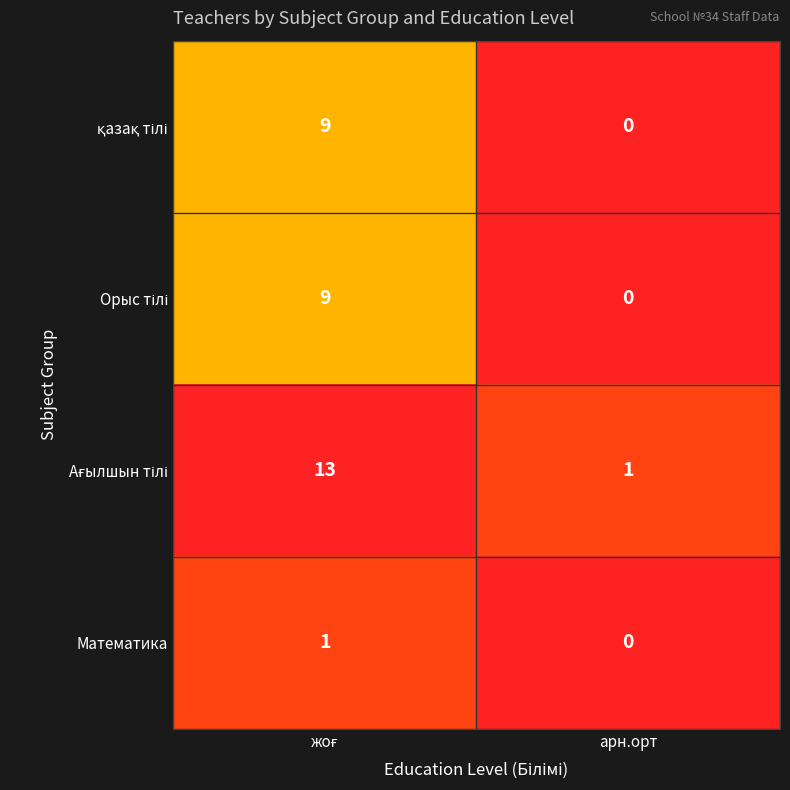

Which label corresponds to the smallest value in the chart?

арн.орт